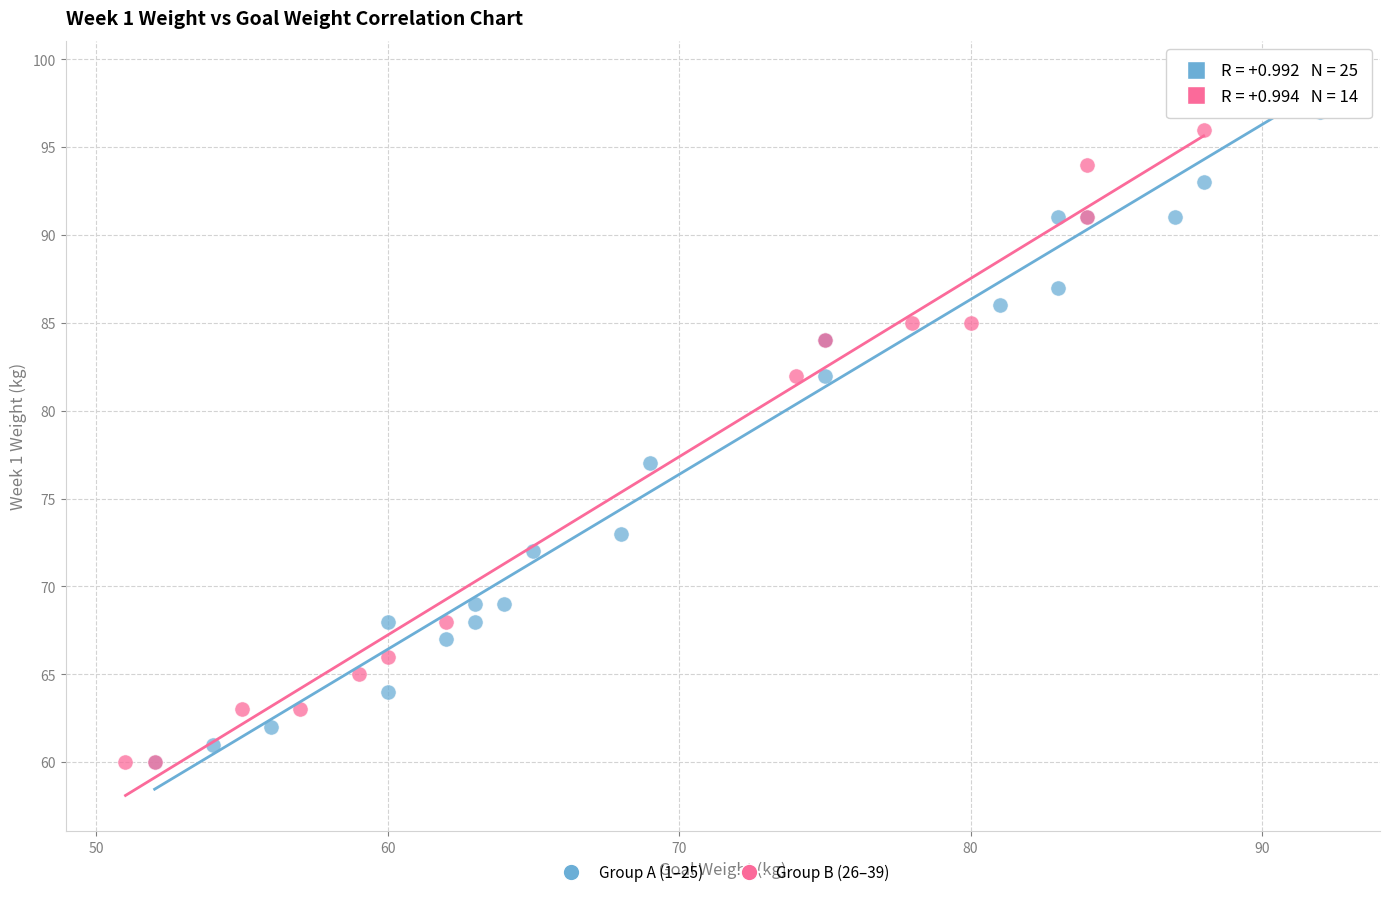

Which series contains the highest Y value?

Group A (1–25)